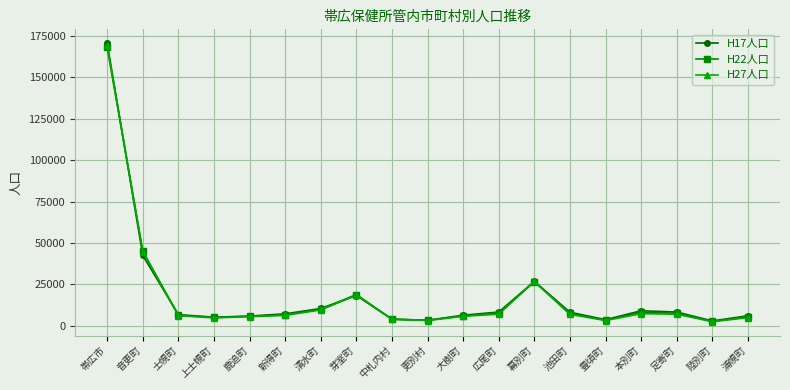

True or false: H27人口 has a value of 18484 at 芽室町.

True